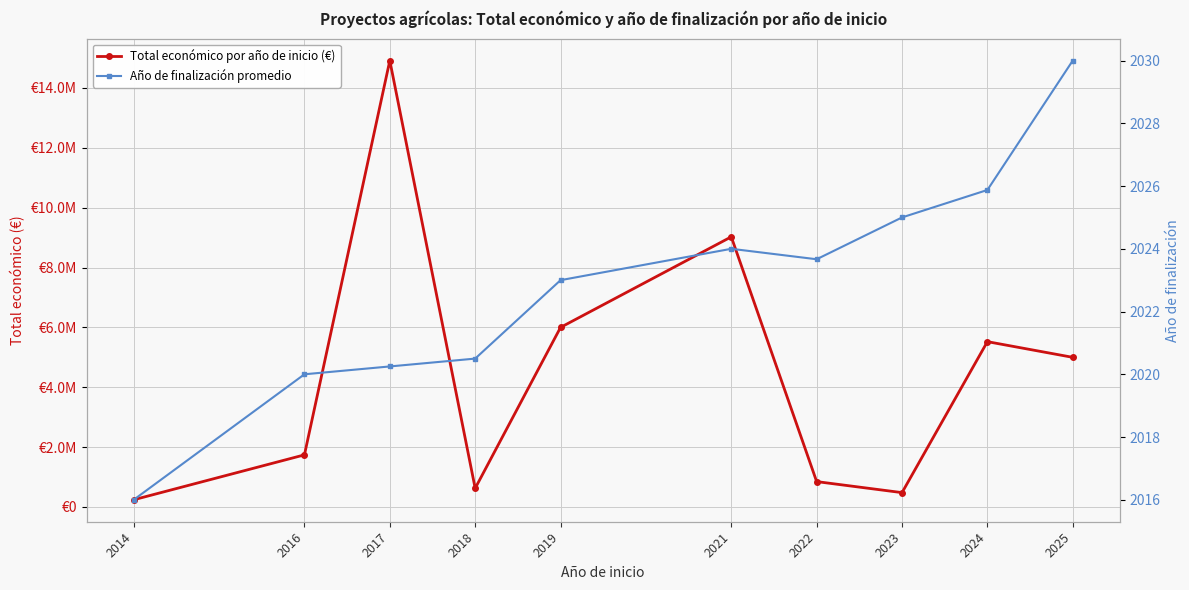

True or false: Año de finalización promedio and Total económico por año de inicio (€) cross at least once.

False